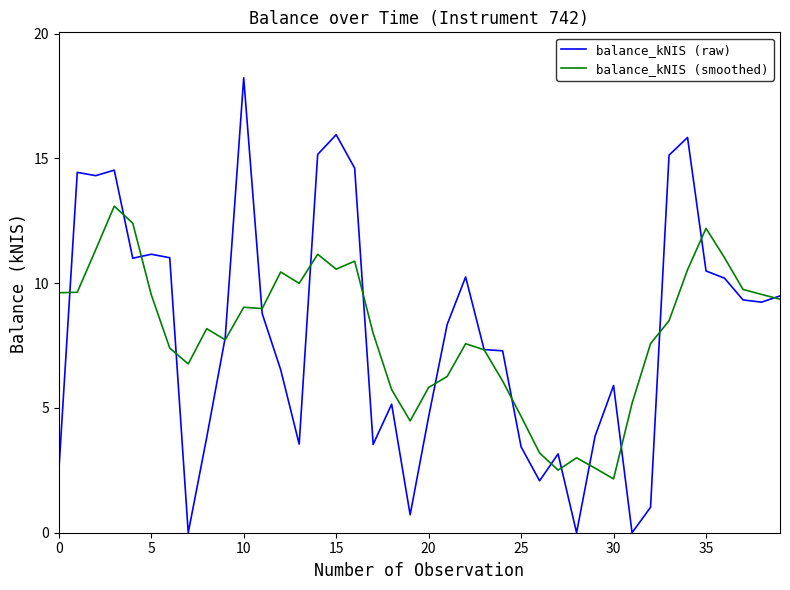

Rank the series by their maximum value, from highest to lowest.

balance_kNIS (raw), balance_kNIS (smoothed)